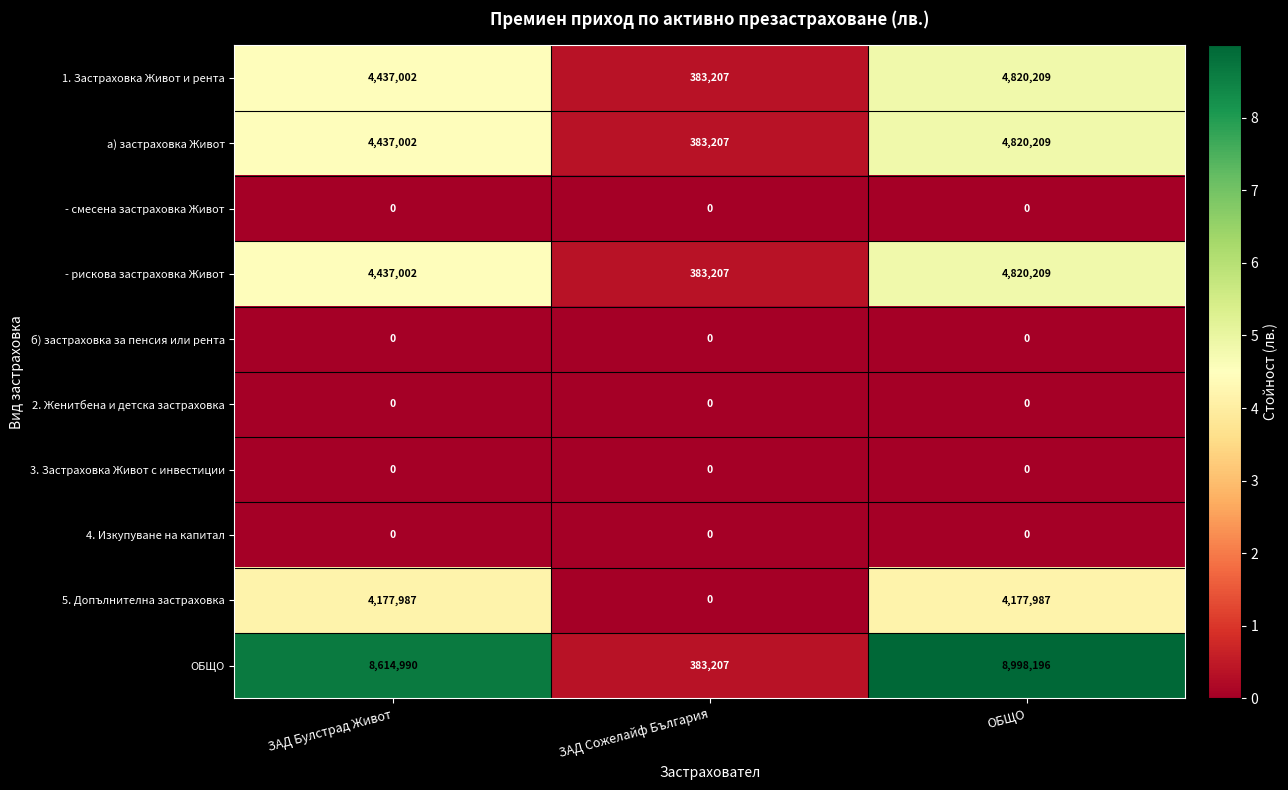

What is the total value across all series at ЗАД Булстрад Живот?

26103983